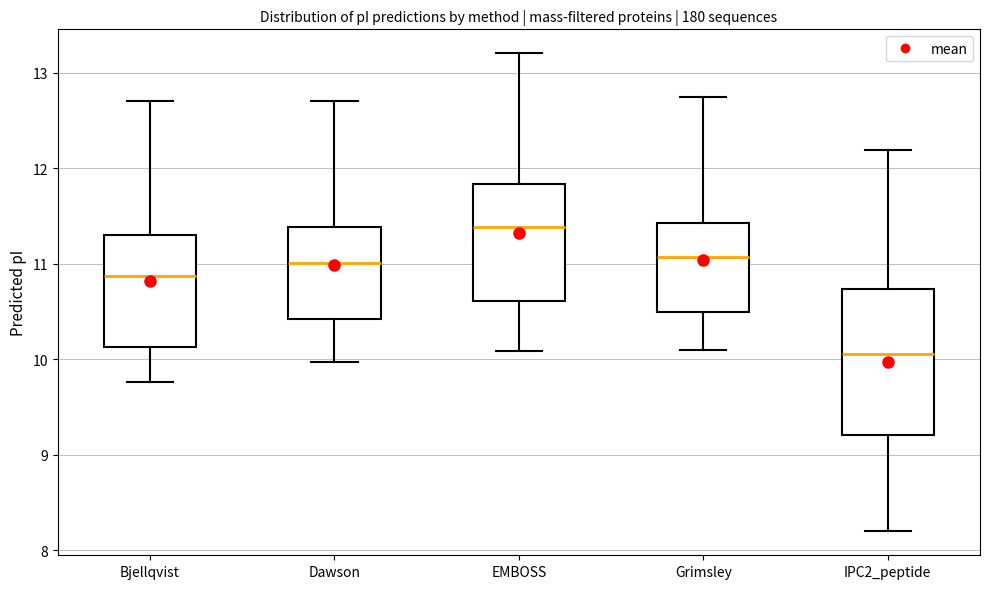

Which box's median line is the highest?

EMBOSS